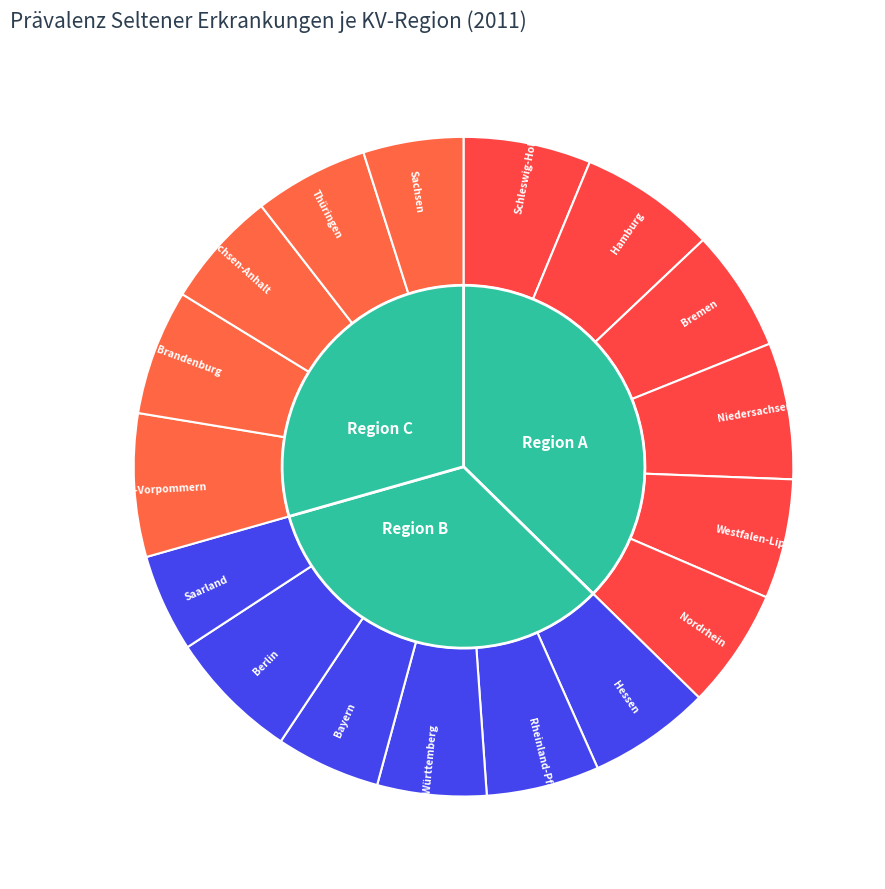

How many segments does this pie chart have?

17